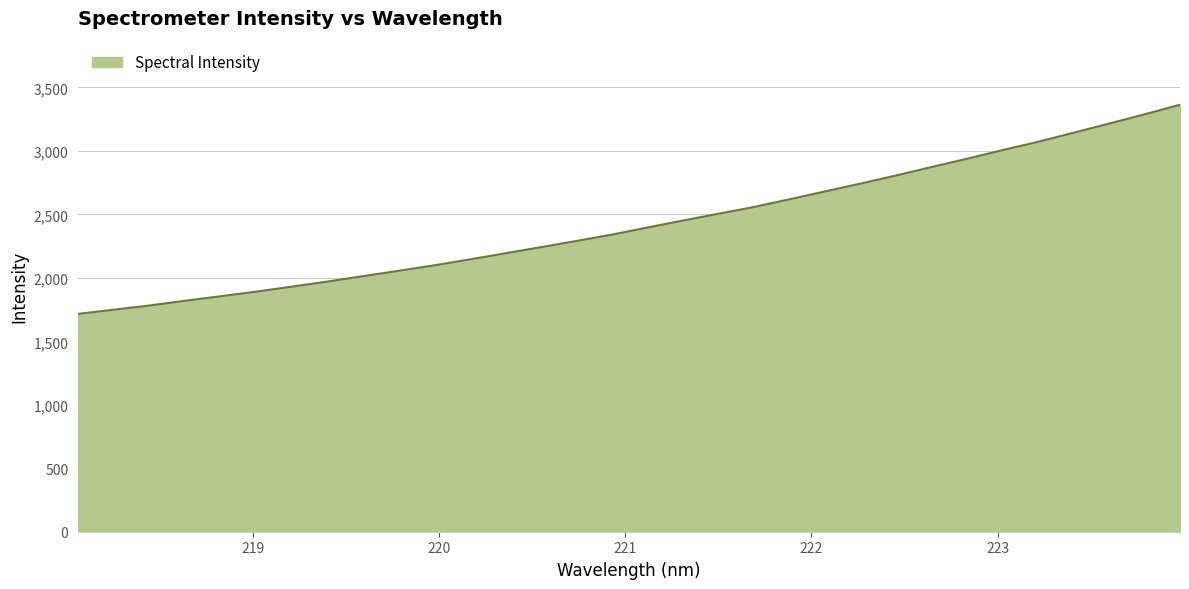

How many values exceed 2396?

16